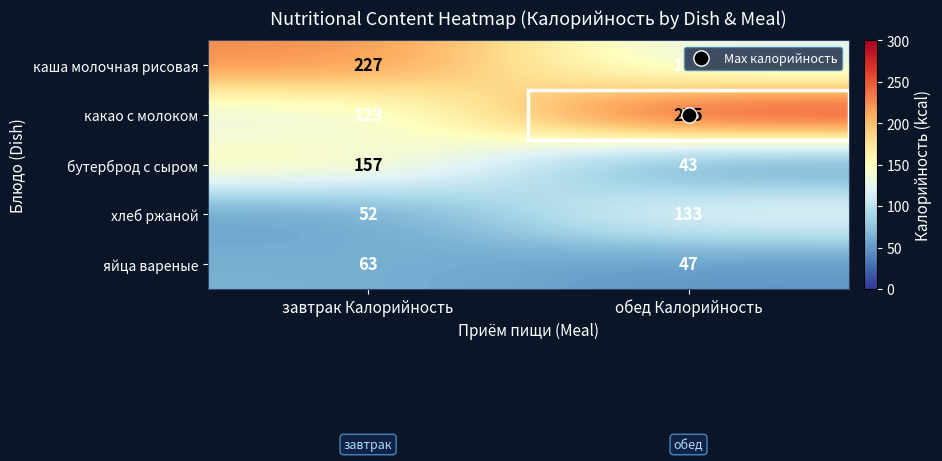

What is the minimum value shown in the chart?

43